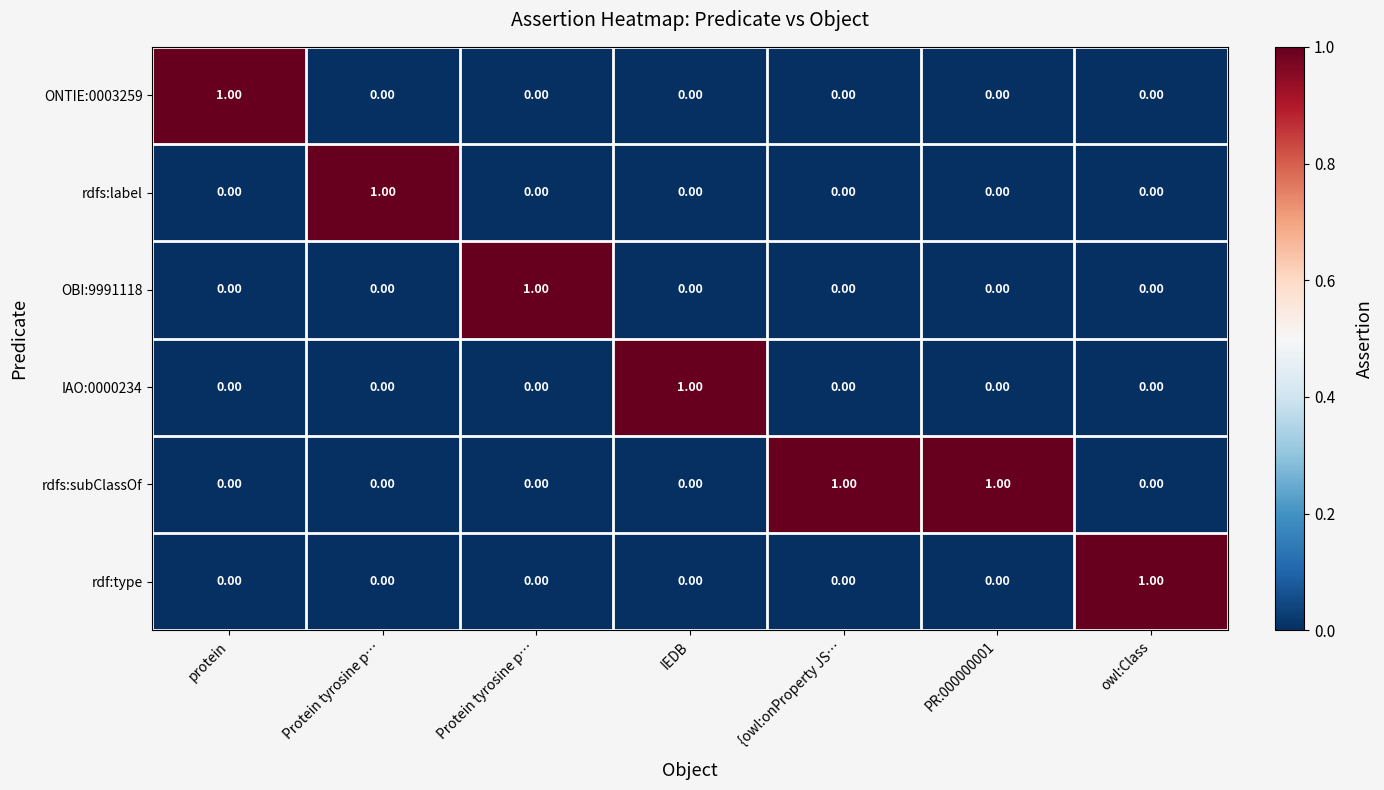

At how many categories does at least one series exceed 0?

7